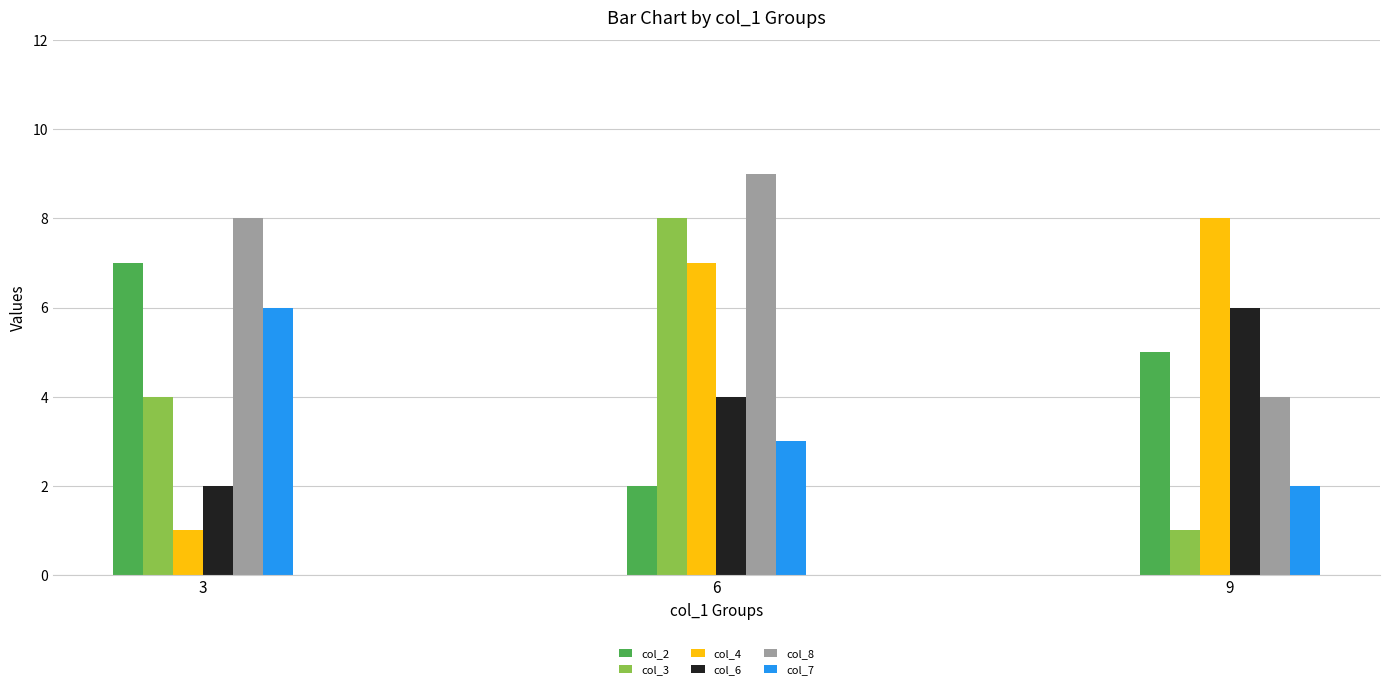

How many data points in col_7 are less than 3?

1